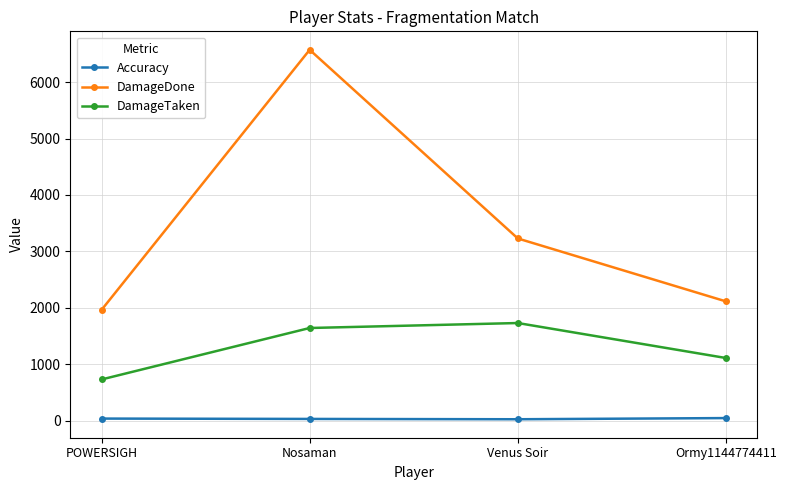

What is the label of the 1st point from the right?

Ormy1144774411